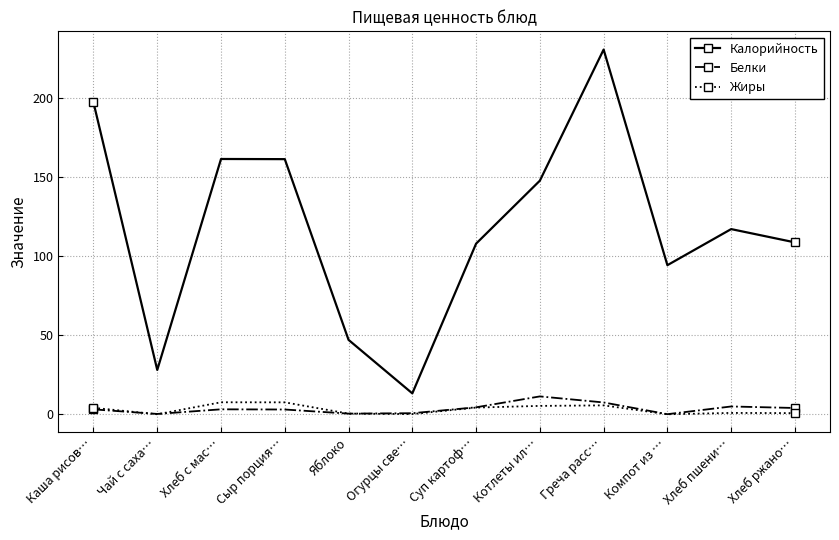

How many data points in Калорийность are less than 117?

6